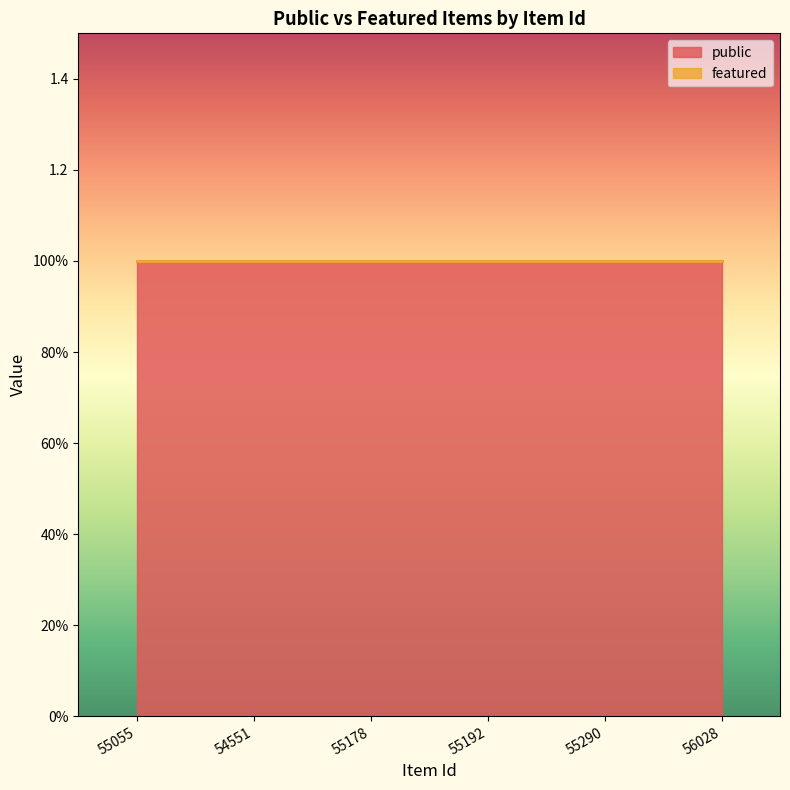

Which has a higher value, 56028 or 55290?

56028